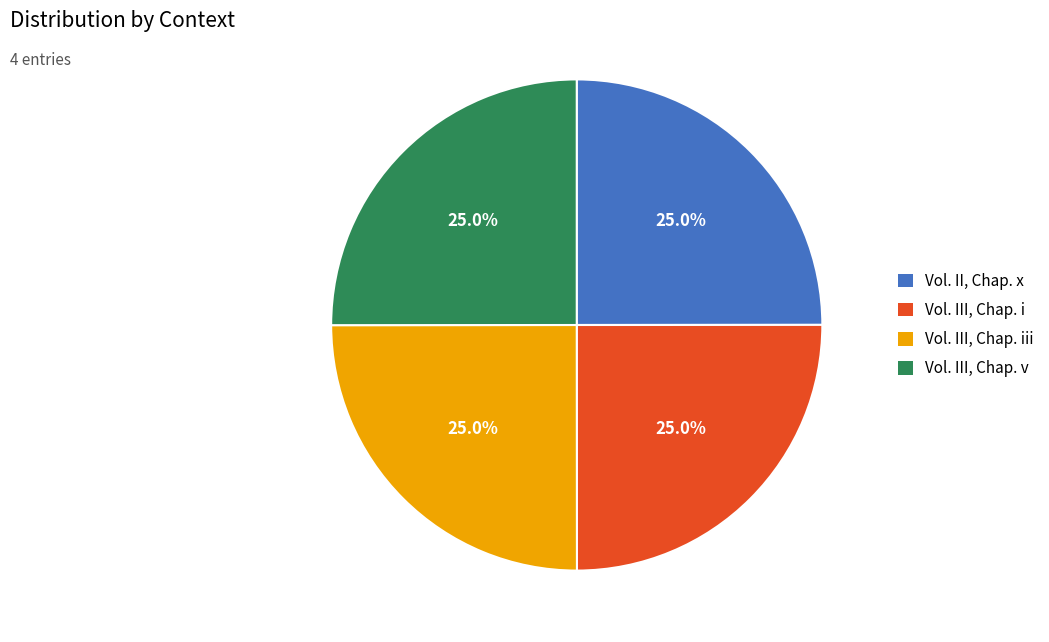

What portion of the pie excludes Vol. II, Chap. x?

75.0%